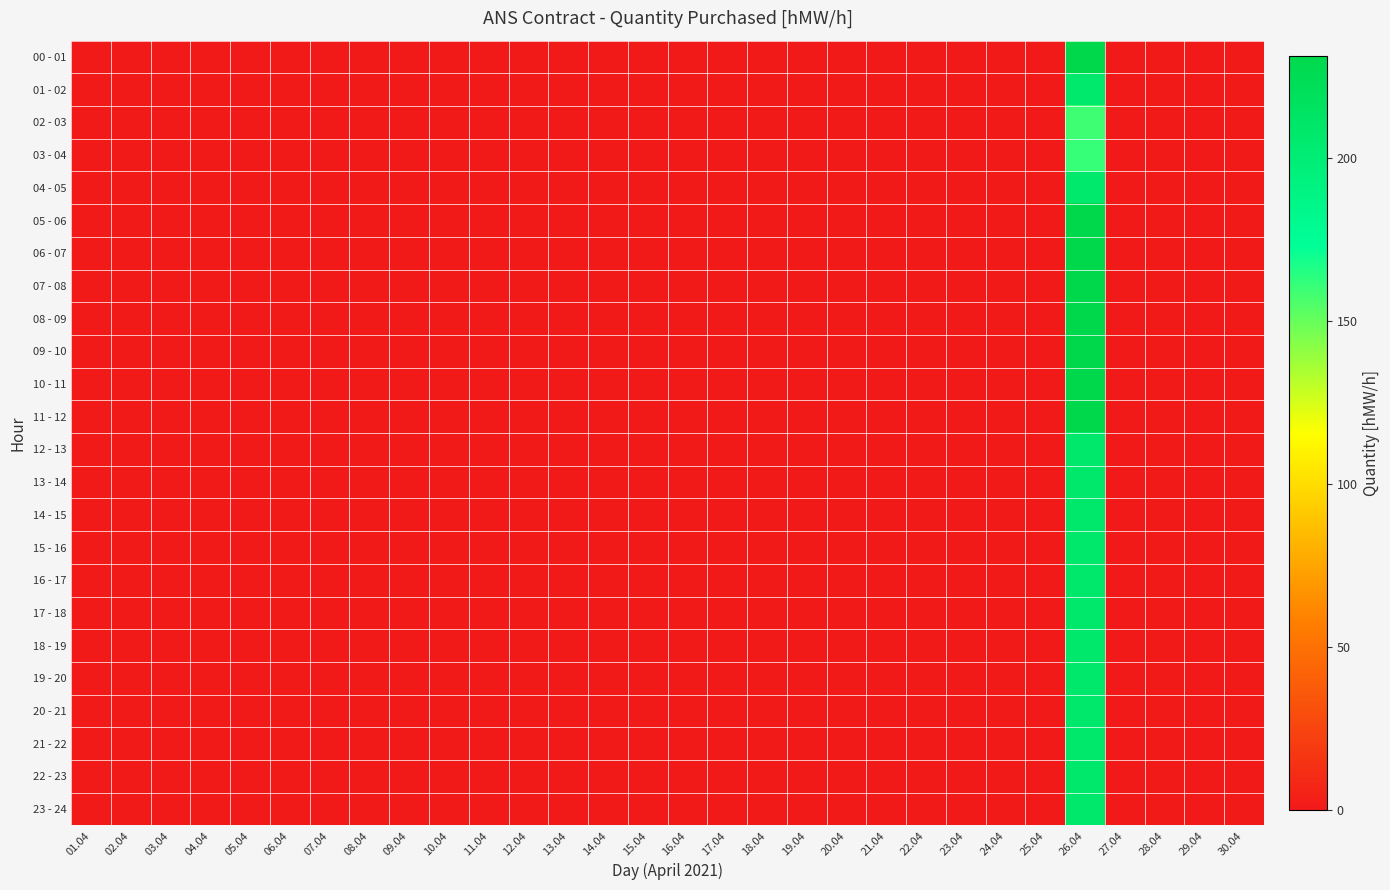

How many distinct data groups are displayed?

24